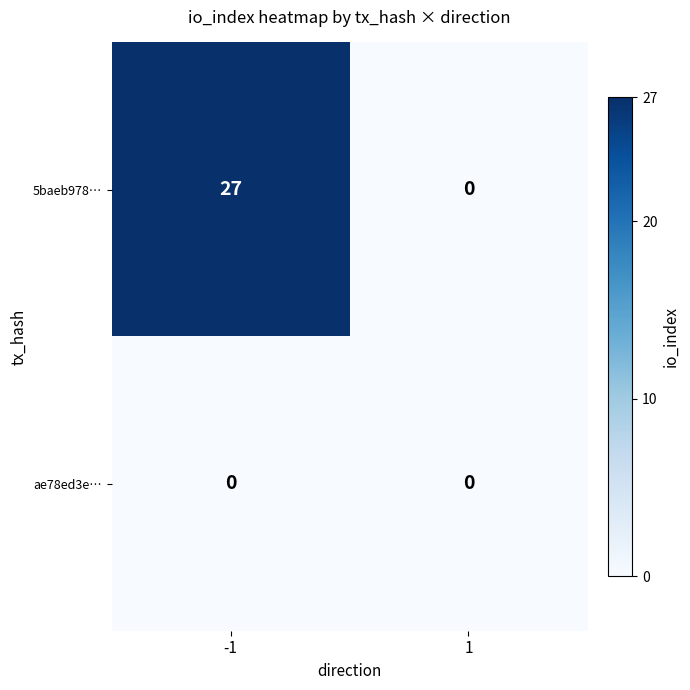

Rank the series at -1 from lowest to highest value.

ae78ed3e…, 5baeb978…